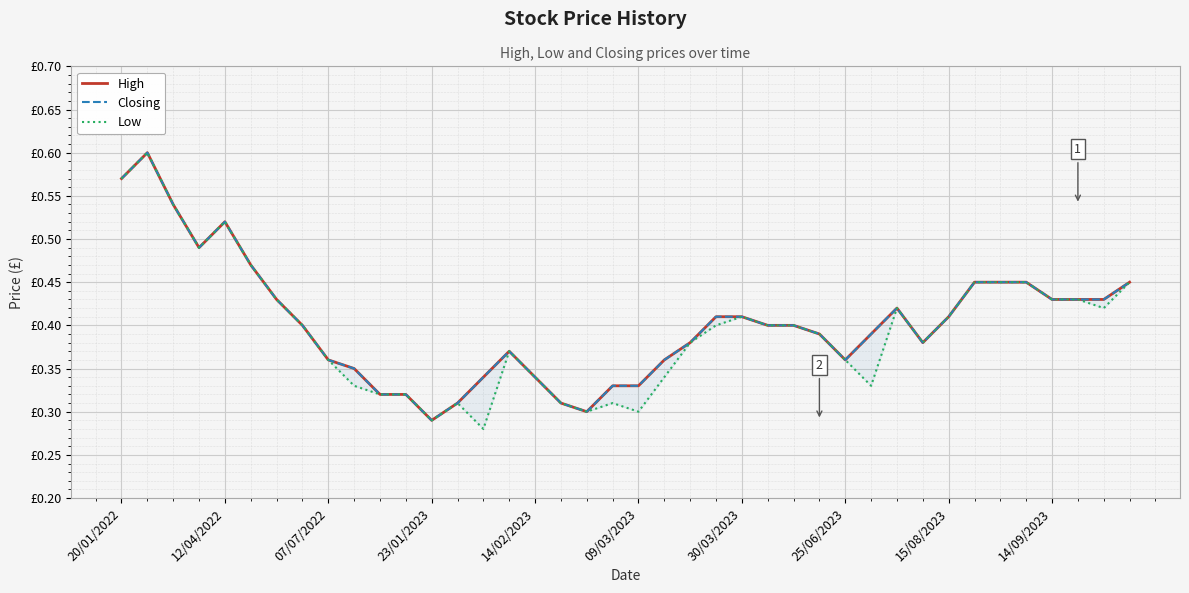

Reading right to left, list all the values displayed in this chart.

High: 0.5	0.4	0.4	0.4	0.5	0.5	0.5	0.4	0.4	0.4	0.4	0.4	0.4	0.4	0.4	0.4	0.4	0.4	0.4	0.3	0.3	0.3	0.3	0.3	0.4	0.3	0.3	0.3	0.3	0.3	0.3	0.4	0.4	0.4	0.5	0.5	0.5	0.5	0.6	0.6
Closing: 0.5	0.4	0.4	0.4	0.5	0.5	0.5	0.4	0.4	0.4	0.4	0.4	0.4	0.4	0.4	0.4	0.4	0.4	0.4	0.3	0.3	0.3	0.3	0.3	0.4	0.3	0.3	0.3	0.3	0.3	0.3	0.4	0.4	0.4	0.5	0.5	0.5	0.5	0.6	0.6
Low: 0.5	0.4	0.4	0.4	0.5	0.5	0.5	0.4	0.4	0.4	0.3	0.4	0.4	0.4	0.4	0.4	0.4	0.4	0.3	0.3	0.3	0.3	0.3	0.3	0.4	0.3	0.3	0.3	0.3	0.3	0.3	0.4	0.4	0.4	0.5	0.5	0.5	0.5	0.6	0.6